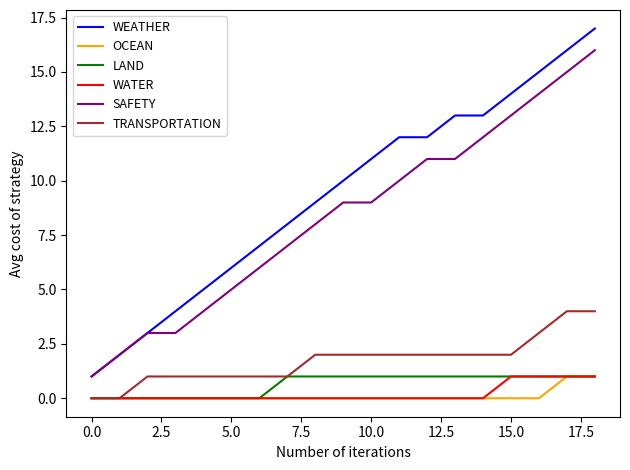

True or false: LAND and WEATHER cross at least once.

False